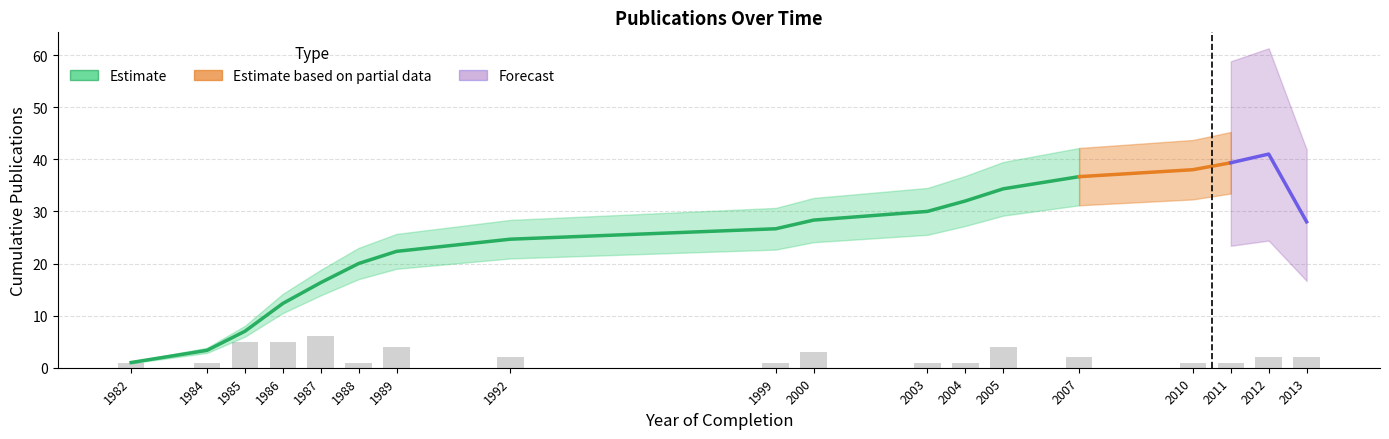

What is the sum of the values at 2011 and 1987?

7